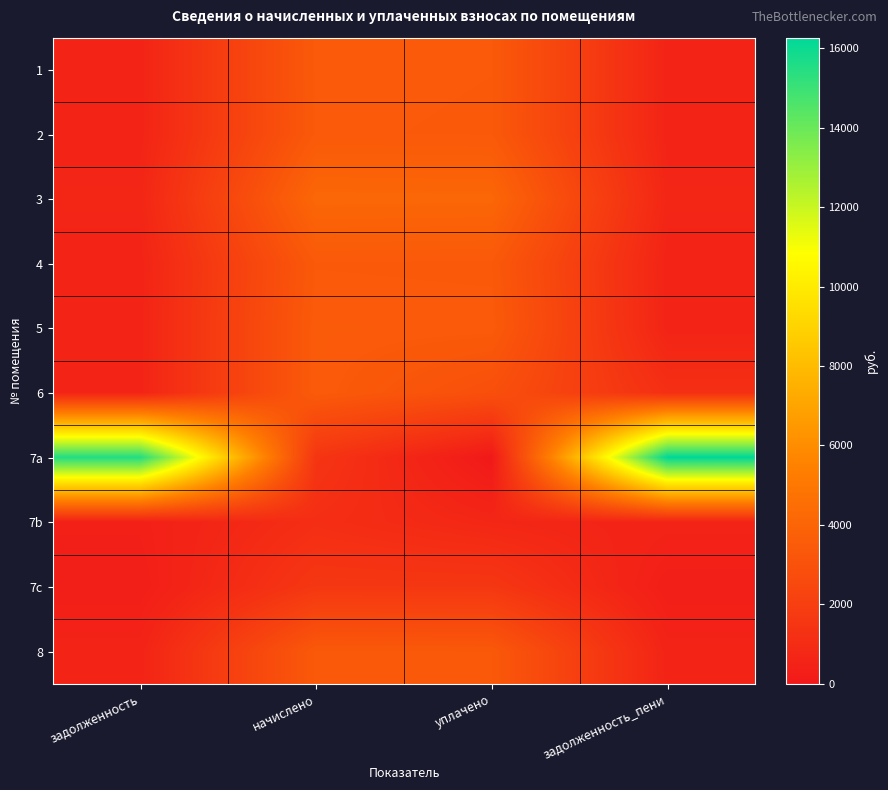

At how many categories does at least one series exceed 3498?

4